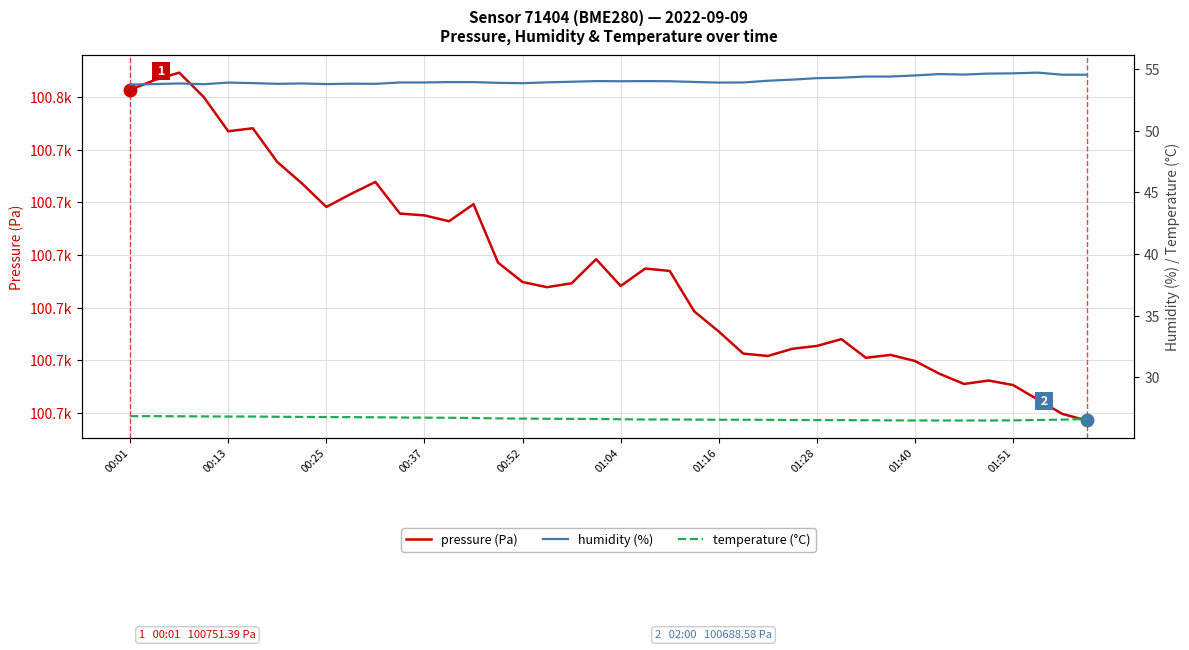

What is the total value across all series at 33?

100778.6